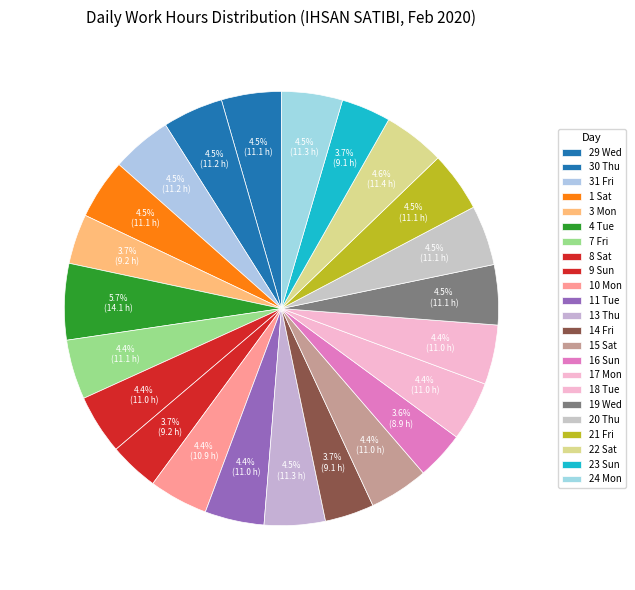

To the nearest percent, what portion does 16 Sun represent?

4%